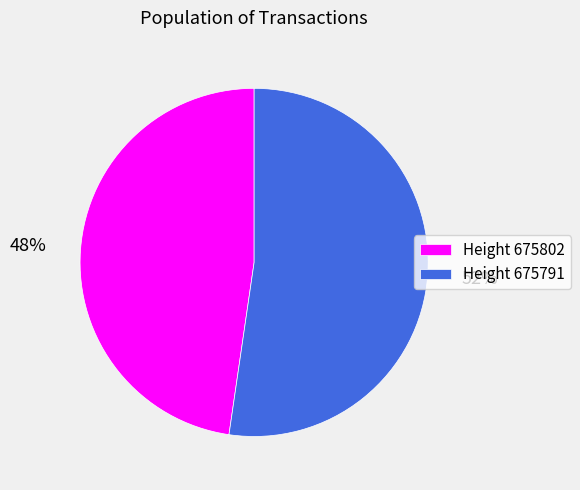

The Height 675791 slice represents 38% of the pie. True or false?

False